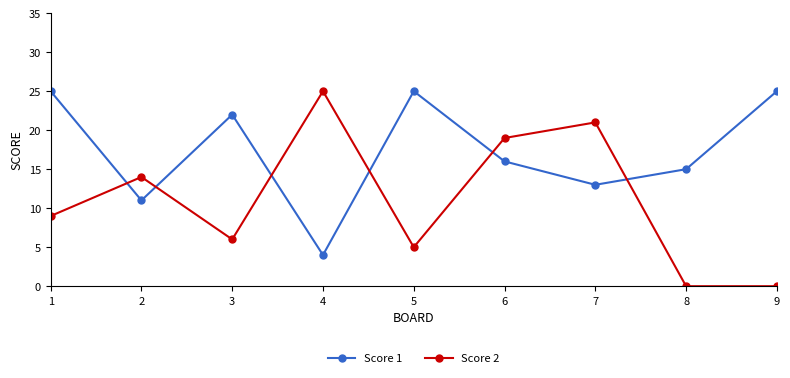

What are all the series names shown in the legend?

Score 1, Score 2